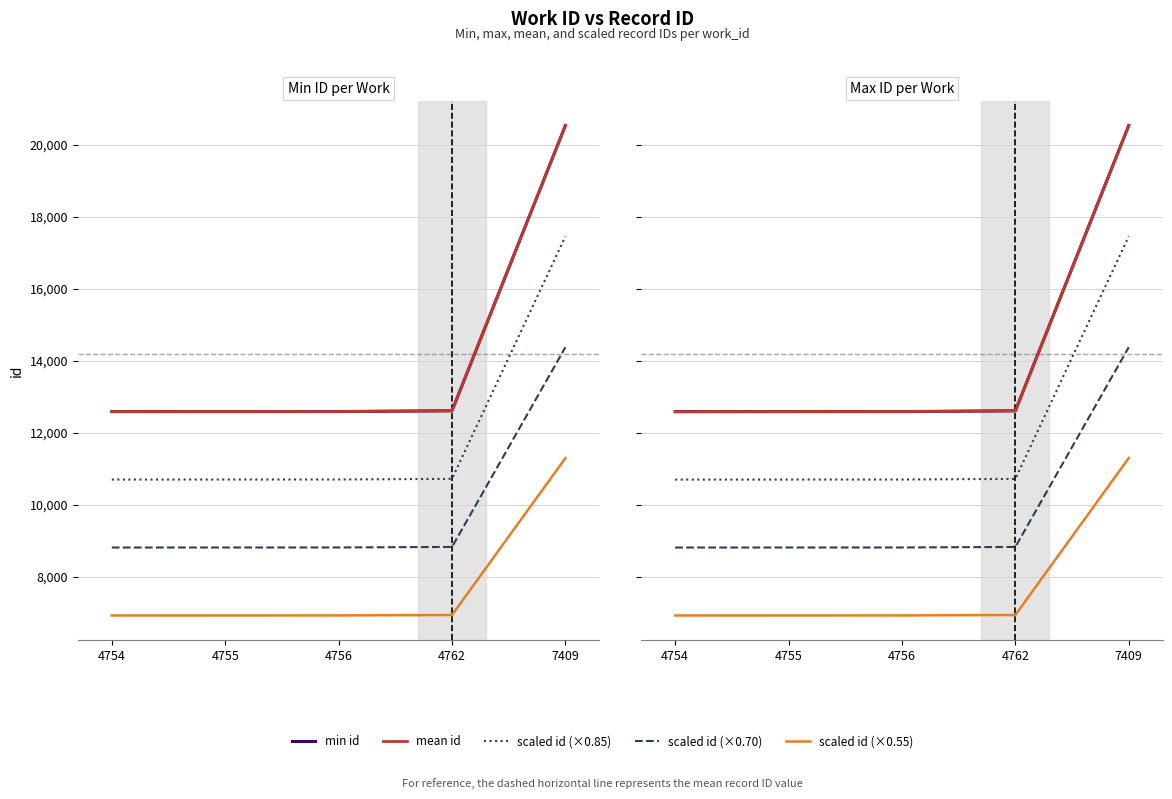

What is the smallest value displayed?

6921.2